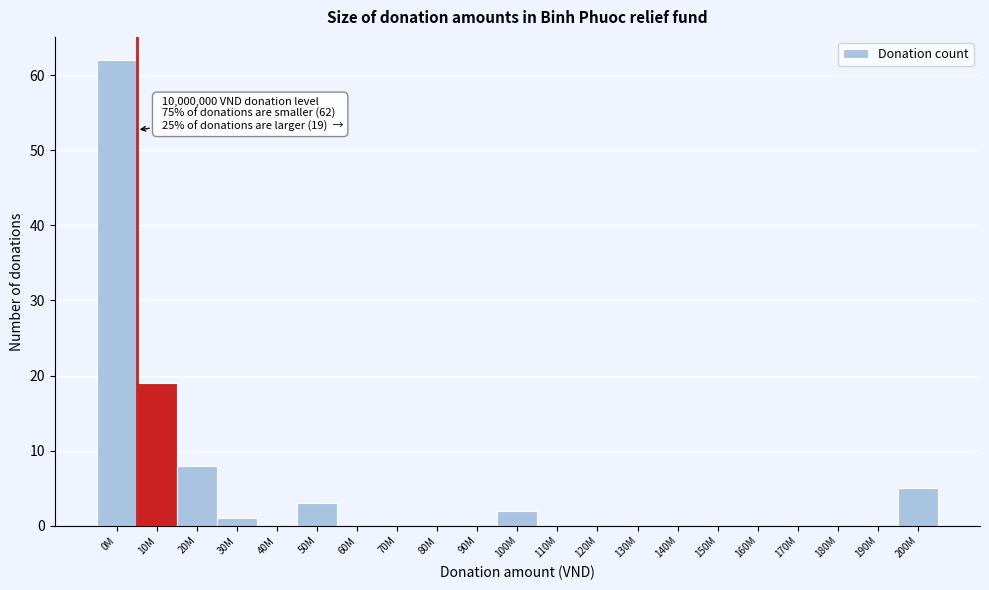

Reading left to right, list all the values displayed in this chart.

0M=62	10M=19	20M=8	30M=1	40M=0	50M=3	60M=0	70M=0	80M=0	90M=0	100M=2	110M=0	120M=0	130M=0	140M=0	150M=0	160M=0	170M=0	180M=0	190M=0	200M=5